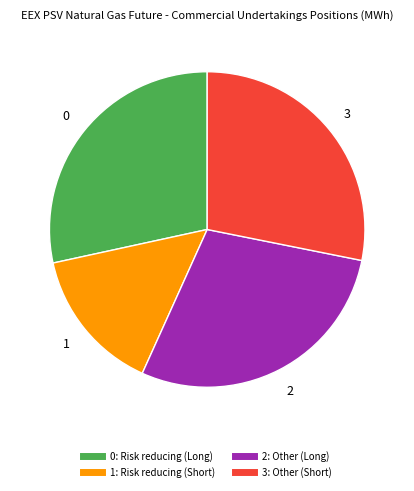

Does any single category account for the majority?

No